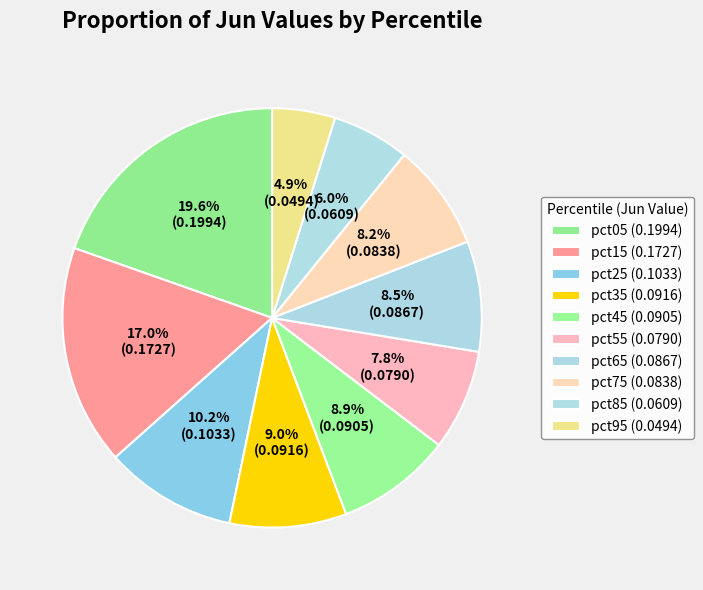

To the nearest percent, what is the average slice percentage?

10%